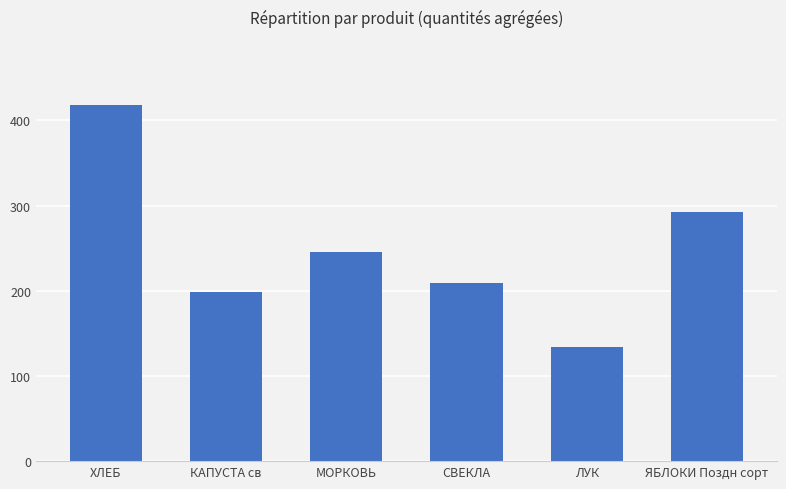

Which label corresponds to the smallest value in the chart?

ЛУК